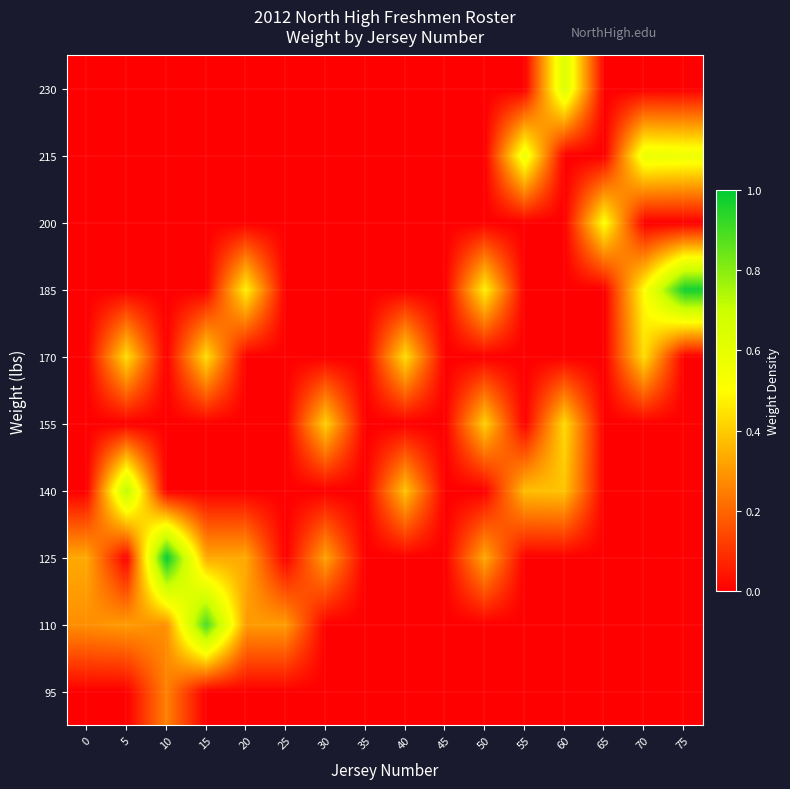

Reading left to right, list all the values displayed in this chart.

95: 0=0.0	5=0.0	10=0.3	15=0.0	20=0.0	25=0.0	30=0.0	35=0.0	40=0.0	45=0.0	50=0.0	55=0.0	60=0.0	65=0.0	70=0.0	75=0.0
110: 0=0.3	5=0.3	10=0.3	15=0.9	20=0.3	25=0.3	30=0.0	35=0.0	40=0.0	45=0.0	50=0.0	55=0.0	60=0.0	65=0.0	70=0.0	75=0.0
125: 0=0.3	5=0.0	10=1.0	15=0.3	20=0.3	25=0.0	30=0.3	35=0.0	40=0.0	45=0.0	50=0.3	55=0.0	60=0.0	65=0.0	70=0.0	75=0.0
140: 0=0.0	5=0.7	10=0.0	15=0.0	20=0.0	25=0.0	30=0.0	35=0.0	40=0.4	45=0.0	50=0.0	55=0.4	60=0.4	65=0.0	70=0.0	75=0.0
155: 0=0.0	5=0.0	10=0.0	15=0.0	20=0.0	25=0.0	30=0.4	35=0.0	40=0.0	45=0.0	50=0.4	55=0.0	60=0.4	65=0.0	70=0.0	75=0.0
170: 0=0.0	5=0.4	10=0.0	15=0.4	20=0.0	25=0.0	30=0.0	35=0.0	40=0.4	45=0.0	50=0.0	55=0.0	60=0.0	65=0.0	70=0.4	75=0.0
185: 0=0.0	5=0.0	10=0.0	15=0.0	20=0.5	25=0.0	30=0.0	35=0.0	40=0.0	45=0.0	50=0.5	55=0.0	60=0.0	65=0.0	70=0.5	75=1.0
200: 0=0.0	5=0.0	10=0.0	15=0.0	20=0.0	25=0.0	30=0.0	35=0.0	40=0.0	45=0.0	50=0.0	55=0.0	60=0.0	65=0.5	70=0.0	75=0.0
215: 0=0.0	5=0.0	10=0.0	15=0.0	20=0.0	25=0.0	30=0.0	35=0.0	40=0.0	45=0.0	50=0.0	55=0.6	60=0.0	65=0.0	70=0.6	75=0.6
230: 0=0.0	5=0.0	10=0.0	15=0.0	20=0.0	25=0.0	30=0.0	35=0.0	40=0.0	45=0.0	50=0.0	55=0.0	60=0.6	65=0.0	70=0.0	75=0.0